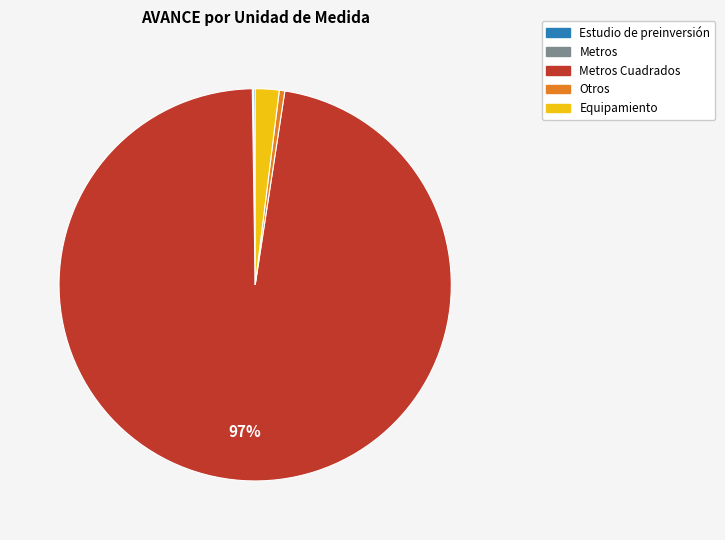

Is there any slice that represents more than half of the pie?

Yes